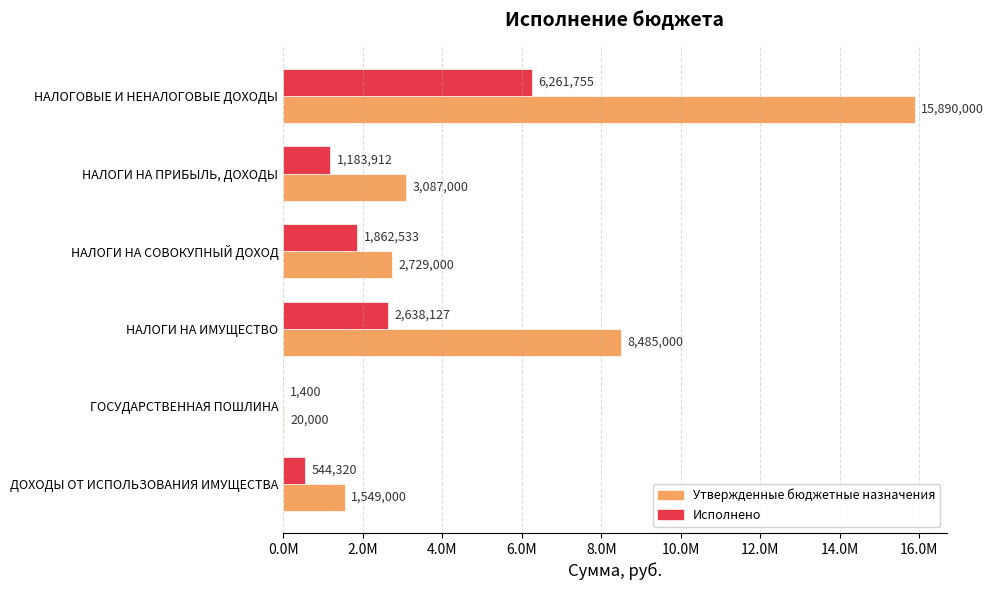

What is the value of the Исполнено bar at the 4th from the left?

2638126.9